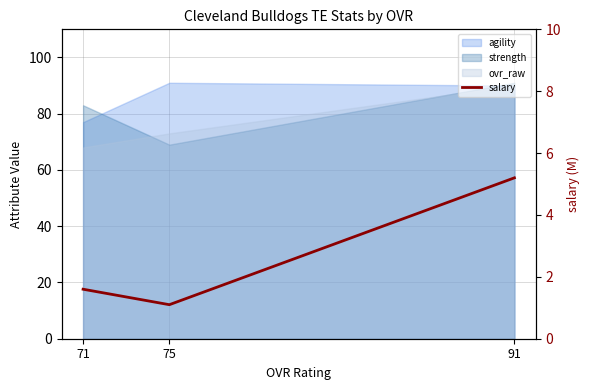

The chart shows a value of 5.2 at 91. True or false?

True